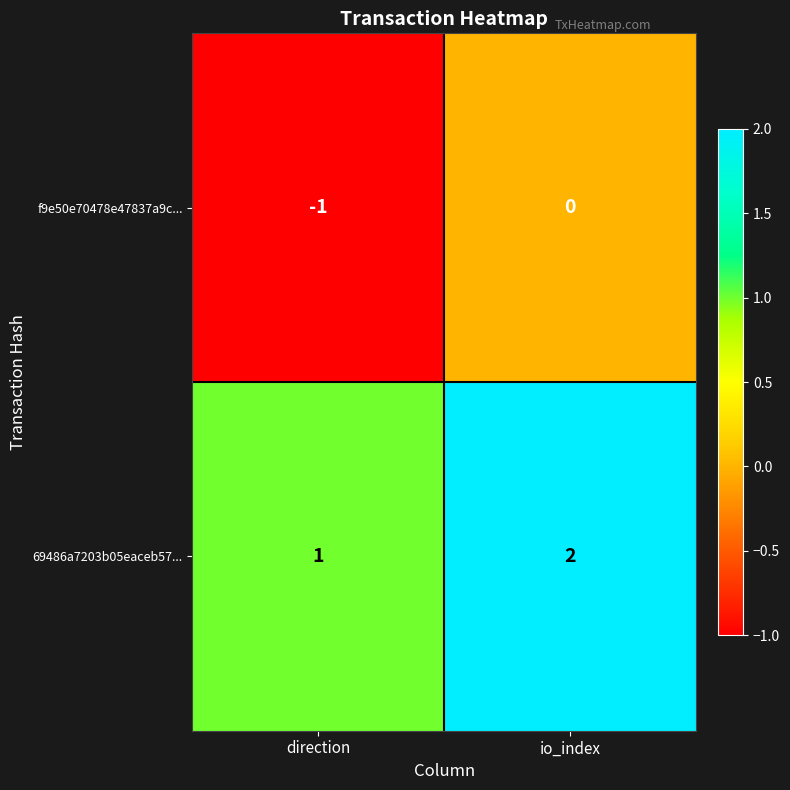

Which series has the largest total across all categories?

69486a7203b05eaceb57...